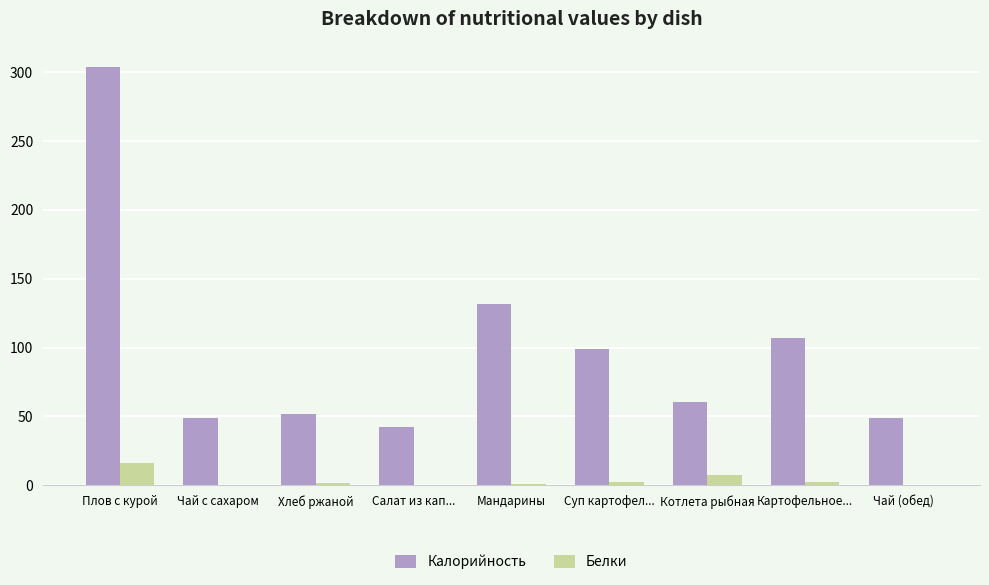

How many groups of bars are there?

9